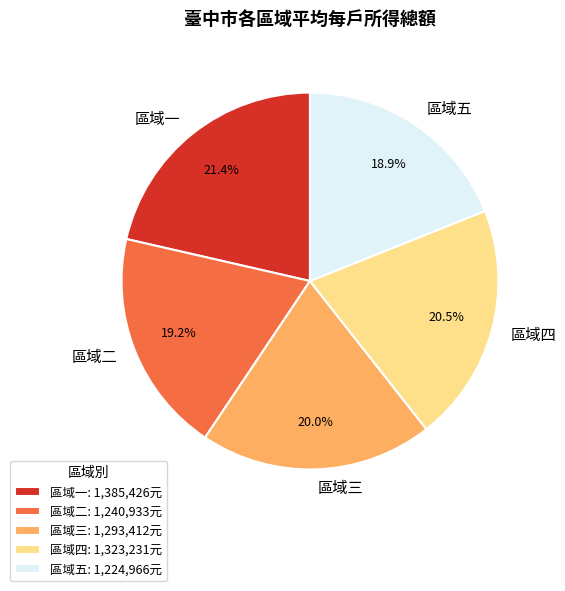

How many slices are in this pie chart?

5